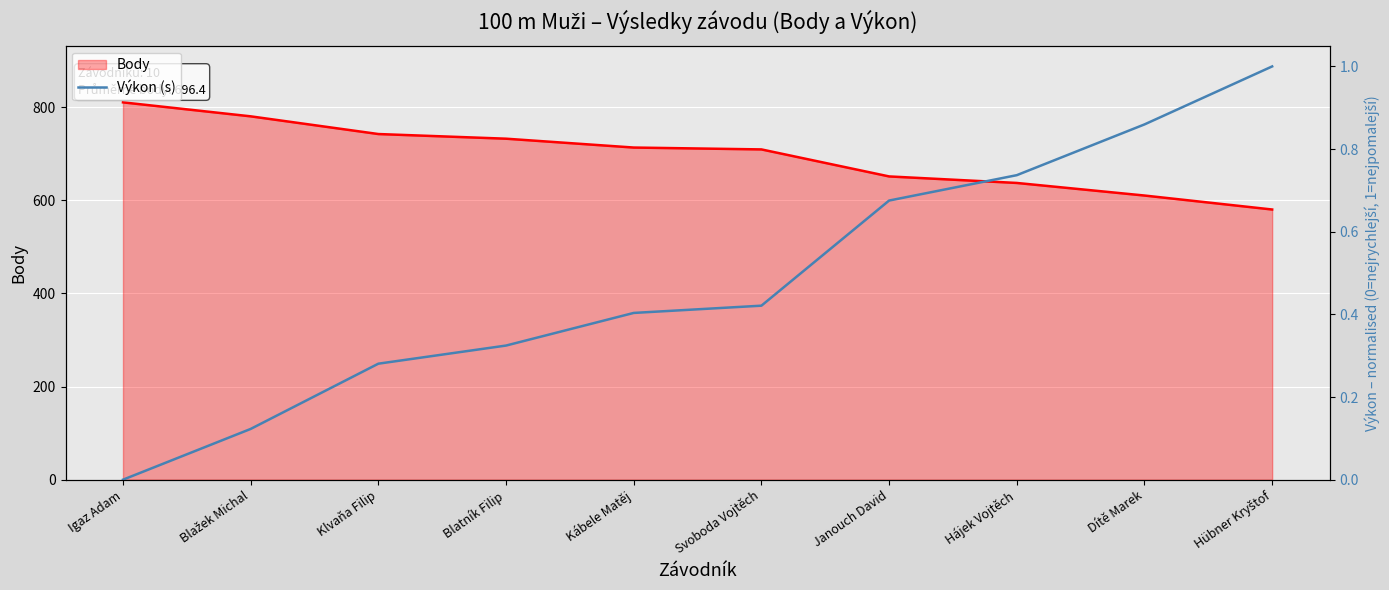

What is the sum of the Výkon (s) values at Blažek Michal and Kábele Matěj?

0.5